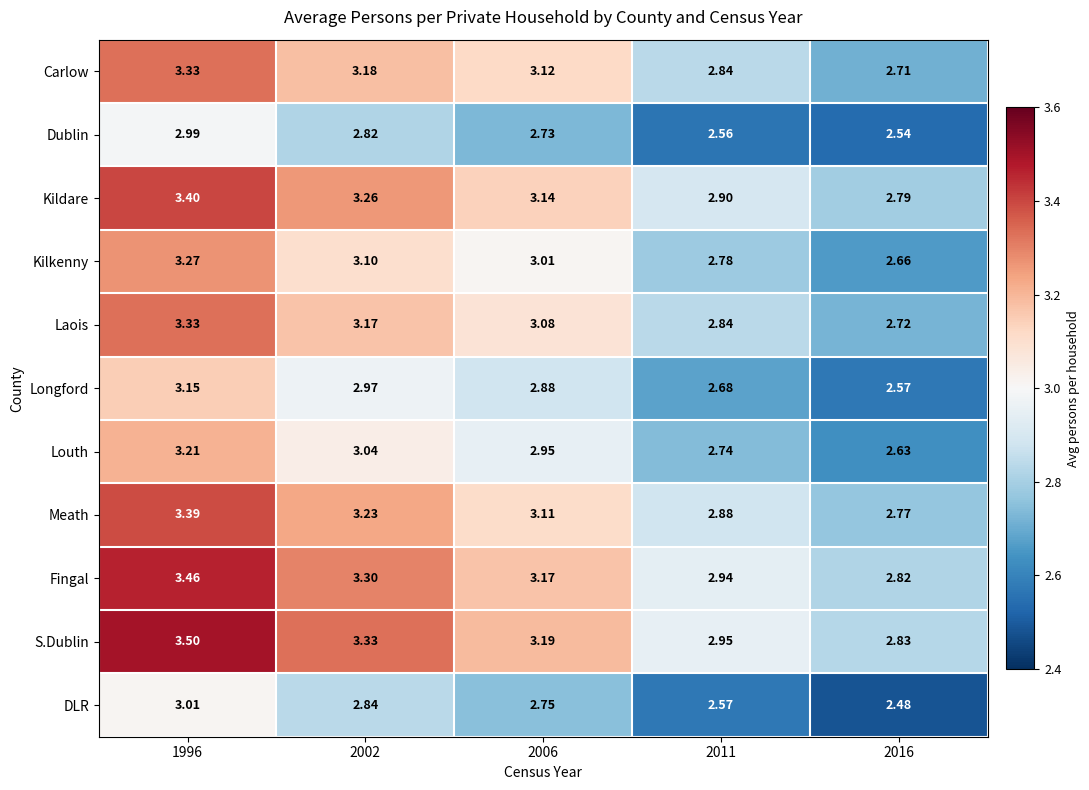

Is the value of Laois at 1996 greater than the value of Louth at 1996?

Yes